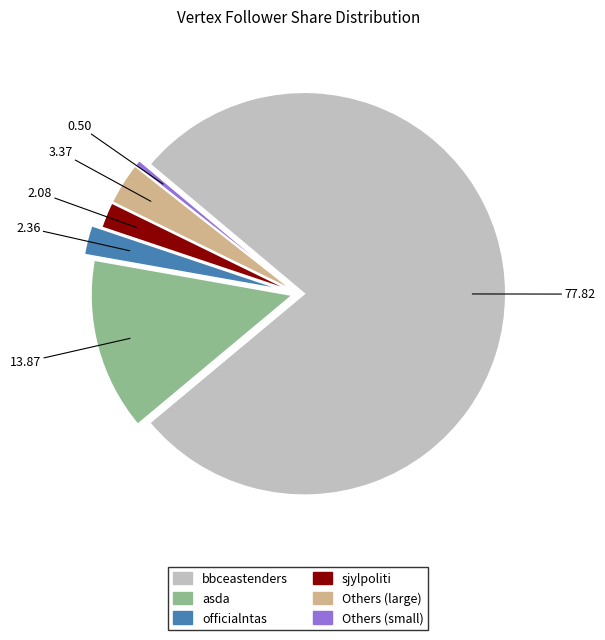

Which slice is the largest?

bbceastenders